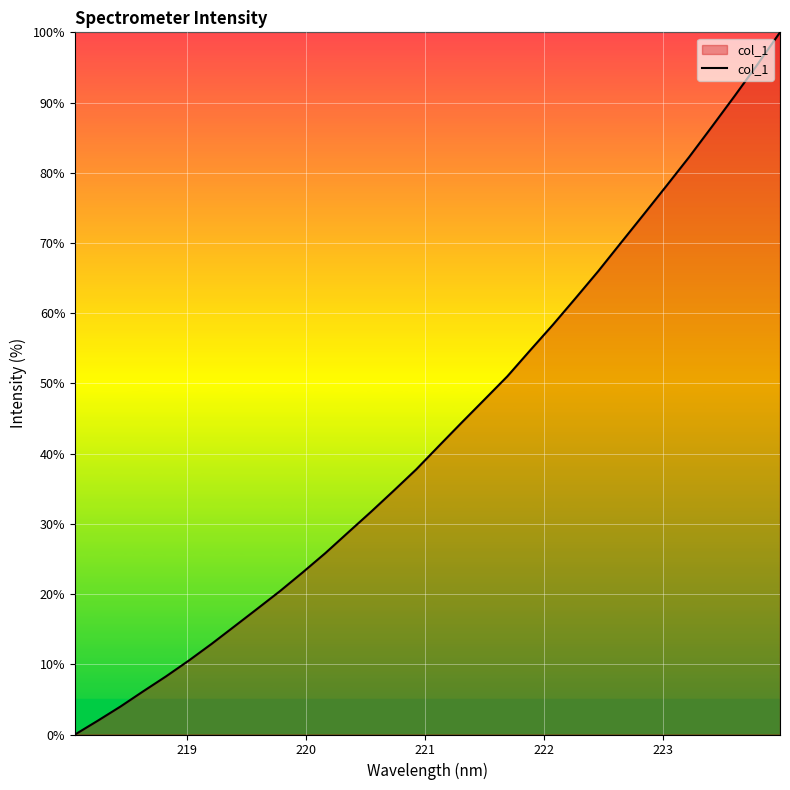

What is the greatest value displayed?

100.0